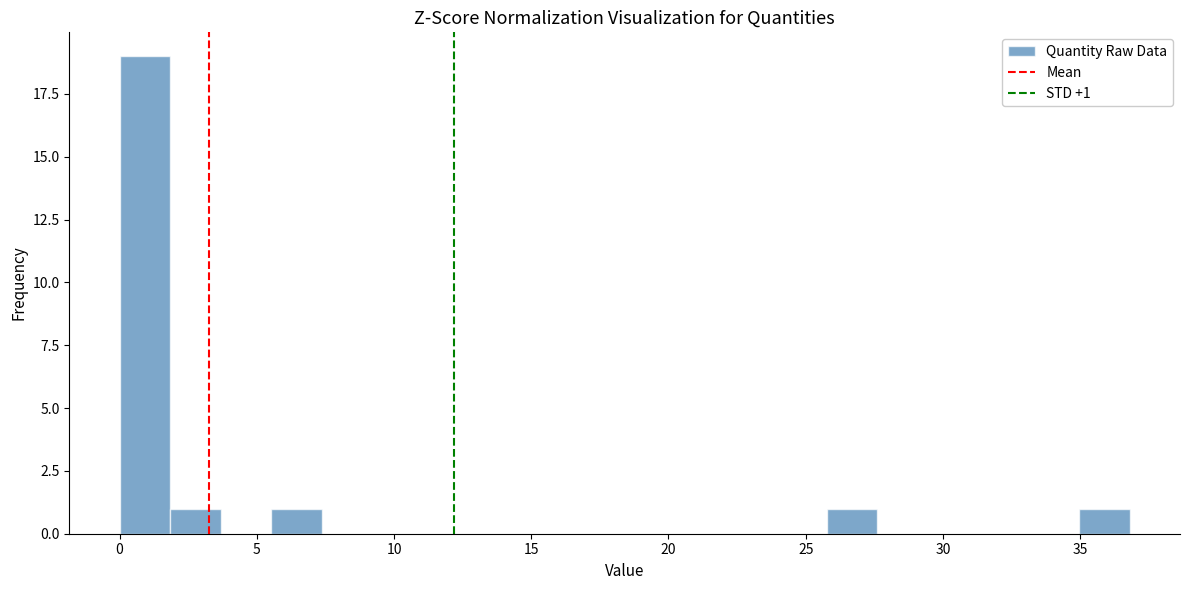

Around what value on the x-axis is the tallest bar? Give the approximate position of its centre, as read against the axis.

1.0